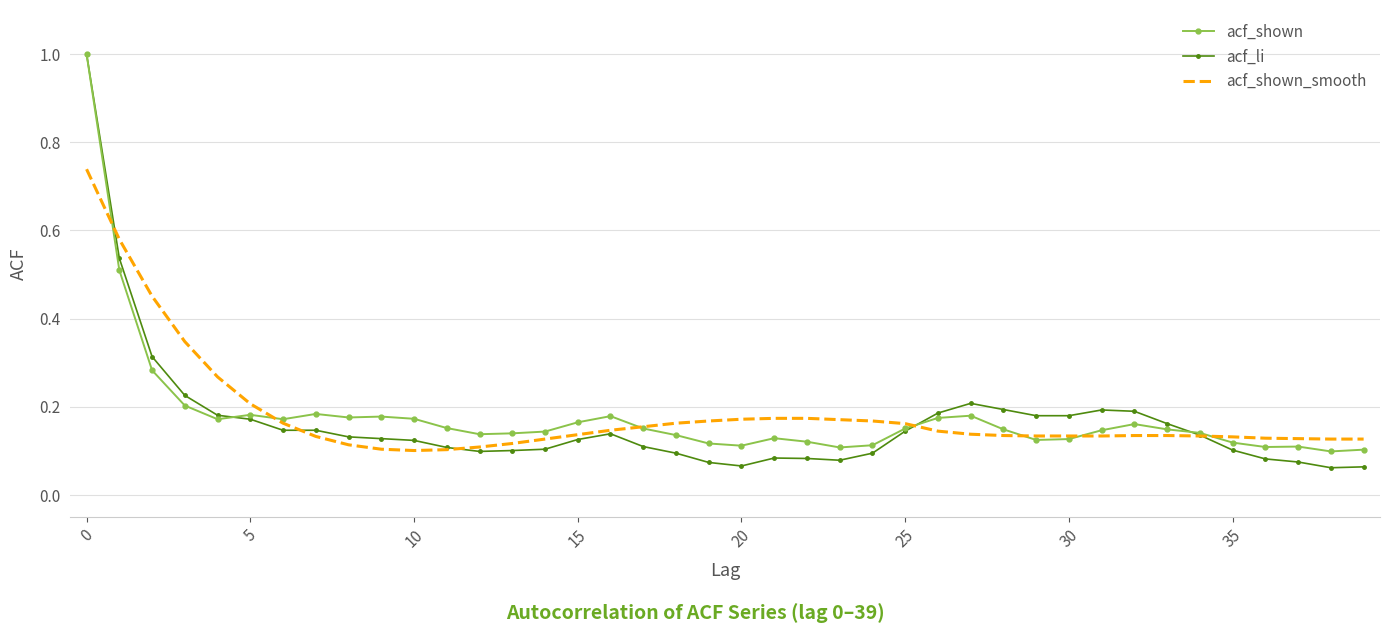

Which series has the widest spread of values?

acf_li